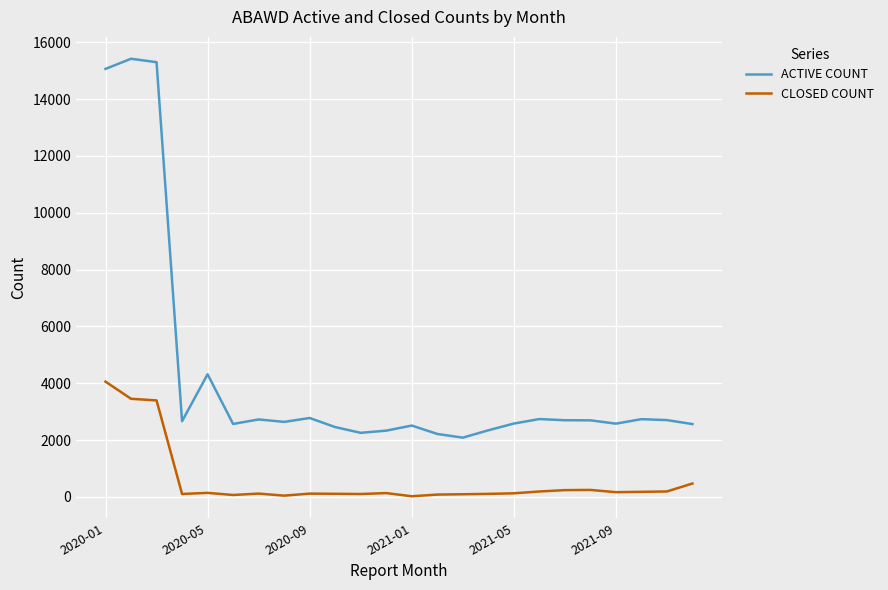

Rank the series by their average value, from highest to lowest.

ACTIVE COUNT, CLOSED COUNT